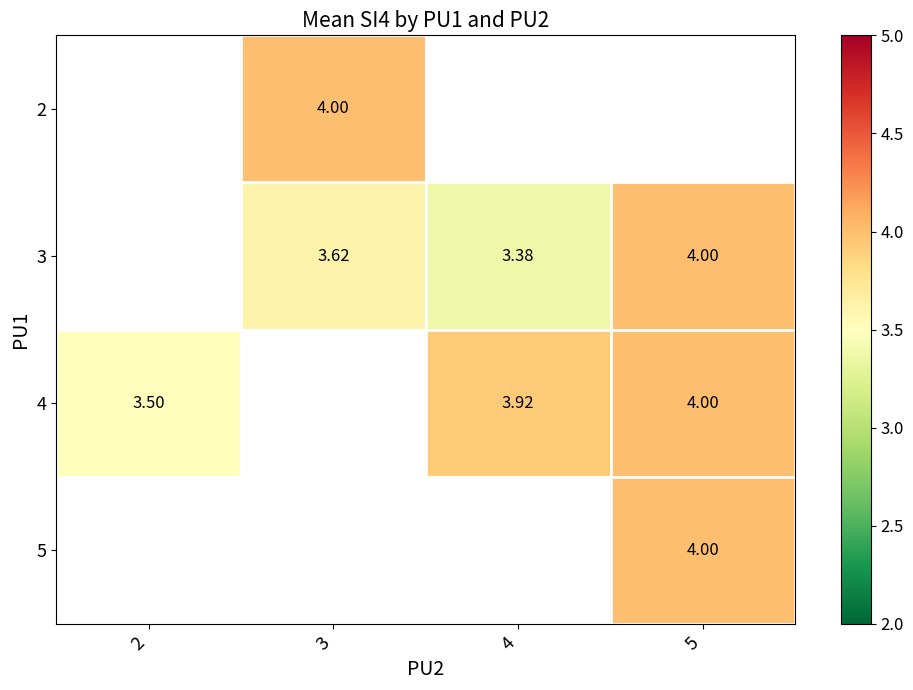

Which has a higher value, 5 or 3?

3